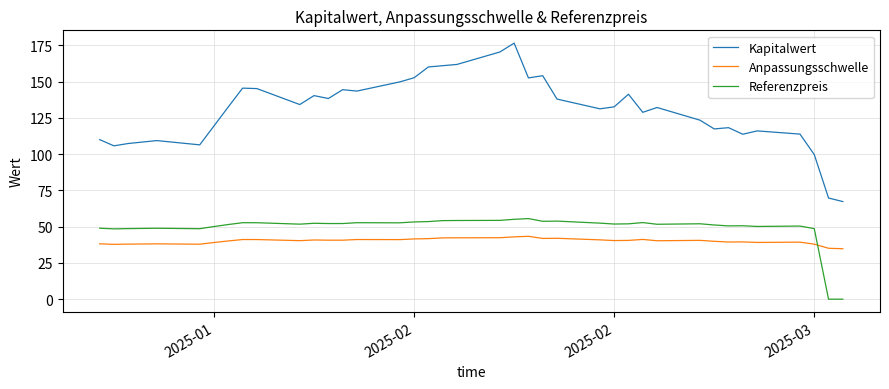

Which series has the largest total across all categories?

Kapitalwert